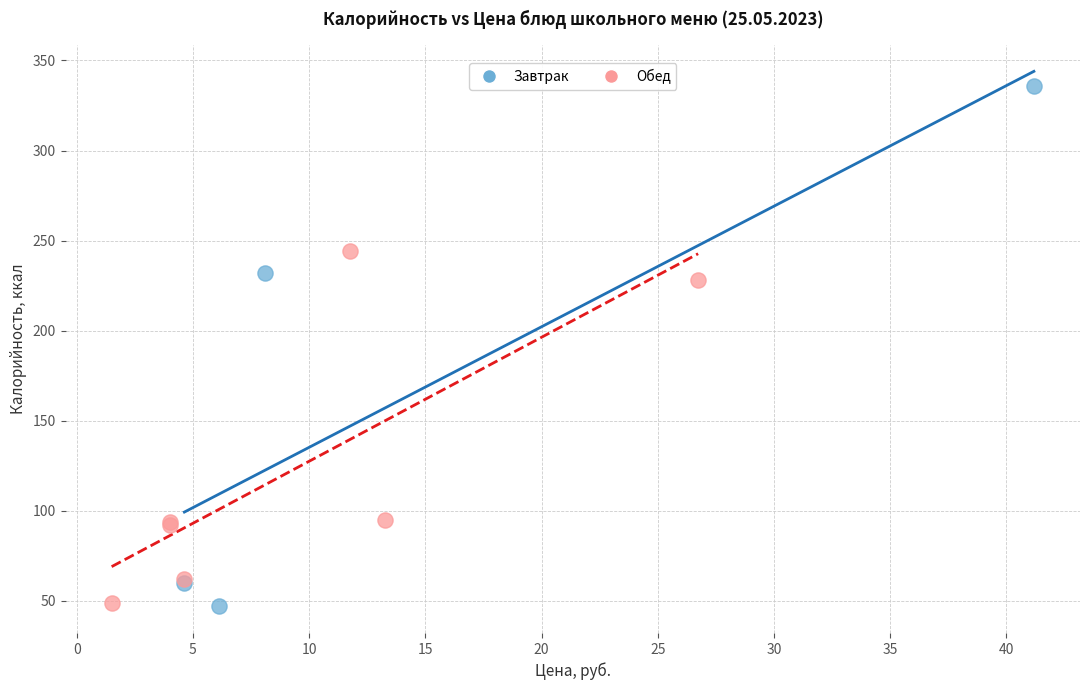

Which series contains the highest Y value?

Завтрак